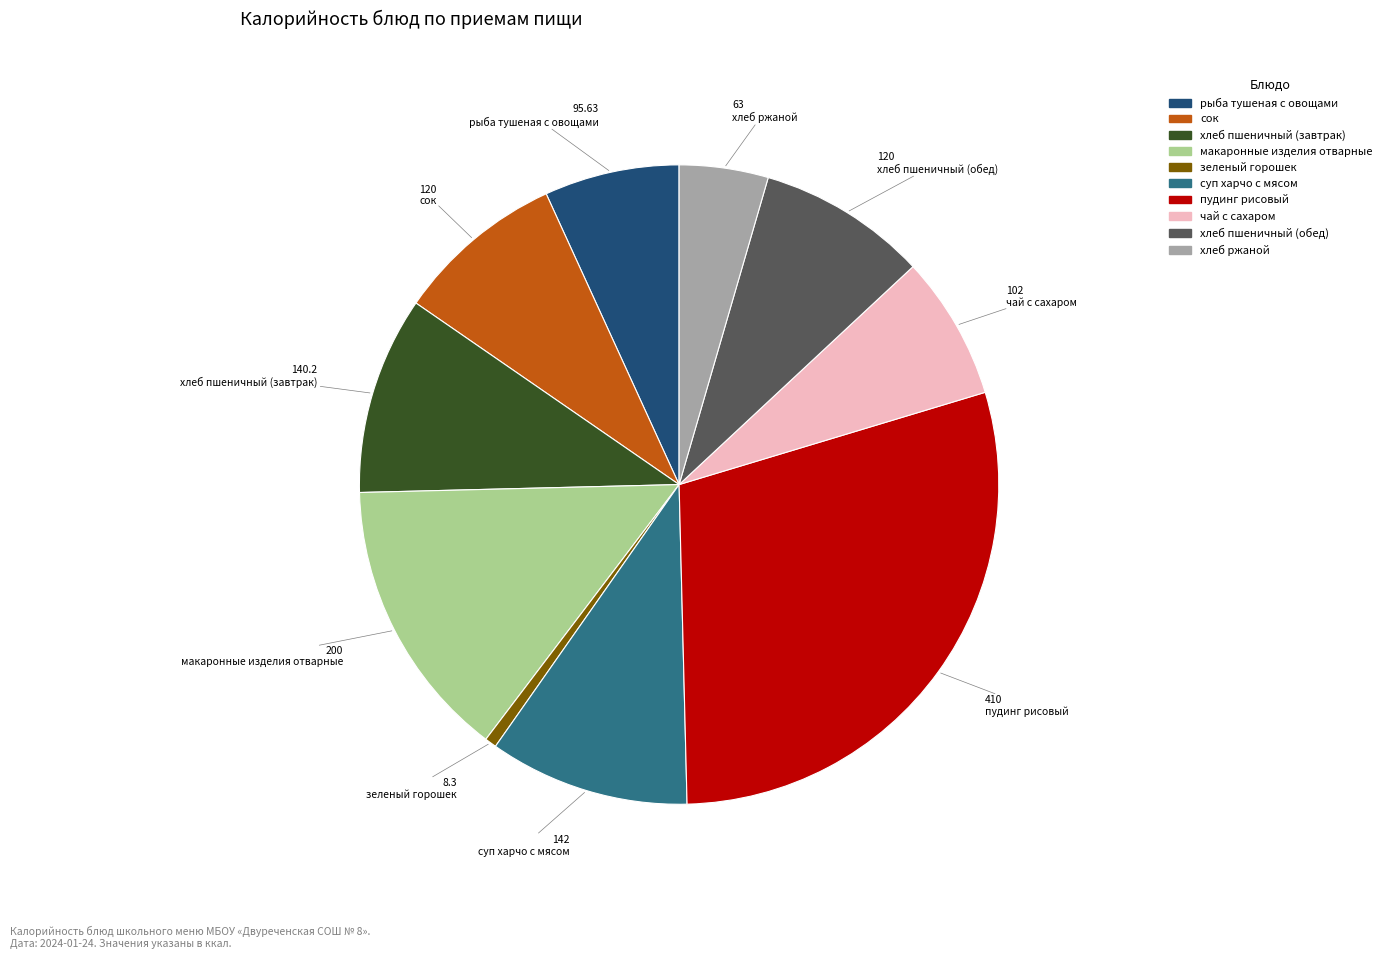

Is there any slice that represents more than half of the pie?

No